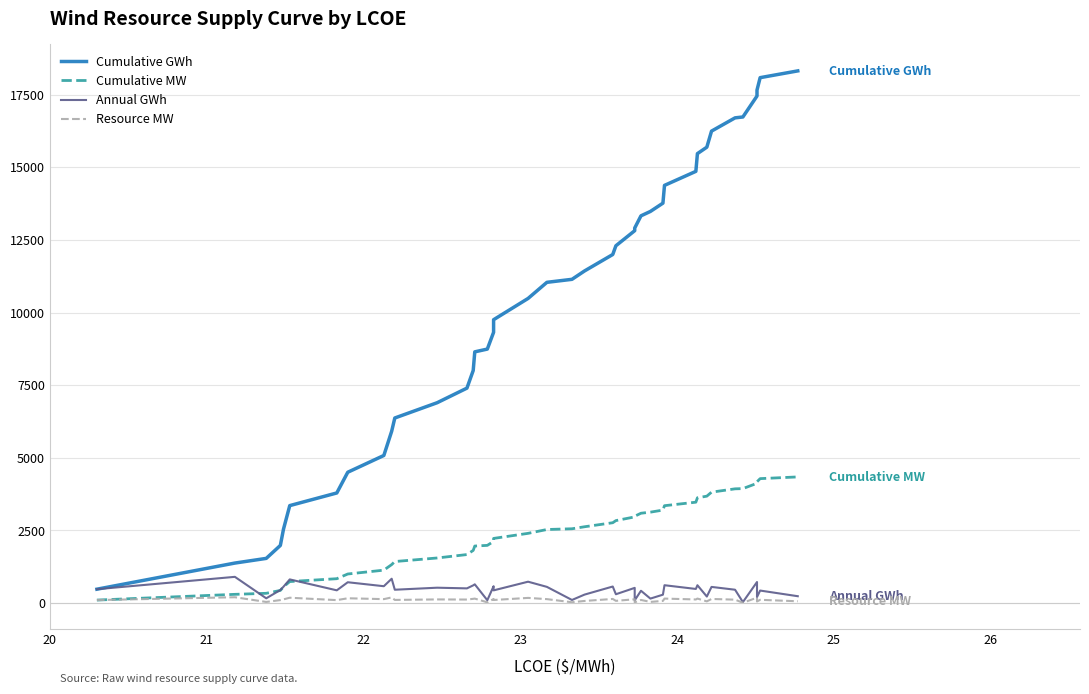

Reading left to right, list all the values displayed in this chart.

Cumulative GWh: 474.5	1374.4	1535.1	1981.3	2541.1	3352.5	3787.9	4501.7	5078.7	5913.2	6369.3	6895.2	7397.9	8004.6	8646.7	8742.1	9319.4	9753.4	10486.1	11040.5	11144.0	11432.2	11998.5	12299.2	12818.9	12909.6	13330.2	13481.1	13767.1	14378.5	14861.6	15472.2	15694.0	16247.0	16703.5	16733.9	17455.5	17659.8	18087.7	18320.5
Cumulative MW: 99.8	297.3	333.0	432.3	556.5	737.4	835.8	997.8	1130.3	1321.7	1426.8	1549.2	1667.3	1810.0	1960.6	1983.2	2120.0	2222.7	2397.5	2529.9	2554.9	2624.6	2763.0	2836.3	2963.9	2986.2	3090.0	3127.1	3198.1	3349.4	3470.2	3622.1	3677.7	3815.9	3930.2	3937.9	4120.9	4172.7	4281.5	4340.4
Annual GWh: 474.5	899.8	160.8	446.2	559.8	811.4	435.4	713.8	577.0	834.5	456.1	525.9	502.7	606.7	642.1	95.3	577.4	434.0	732.6	554.5	103.4	288.2	566.4	300.7	519.8	90.7	420.6	150.8	286.0	611.4	483.1	610.6	221.7	553.0	456.5	30.4	721.6	204.3	427.8	232.9
Resource MW: 99.8	197.5	35.7	99.3	124.2	180.8	98.4	162.0	132.4	191.5	105.1	122.5	118.0	142.7	150.6	22.6	136.8	102.7	174.8	132.4	25.0	69.7	138.4	73.4	127.6	22.3	103.8	37.1	71.0	151.3	120.8	151.9	55.6	138.2	114.3	7.7	183.0	51.8	108.8	58.9